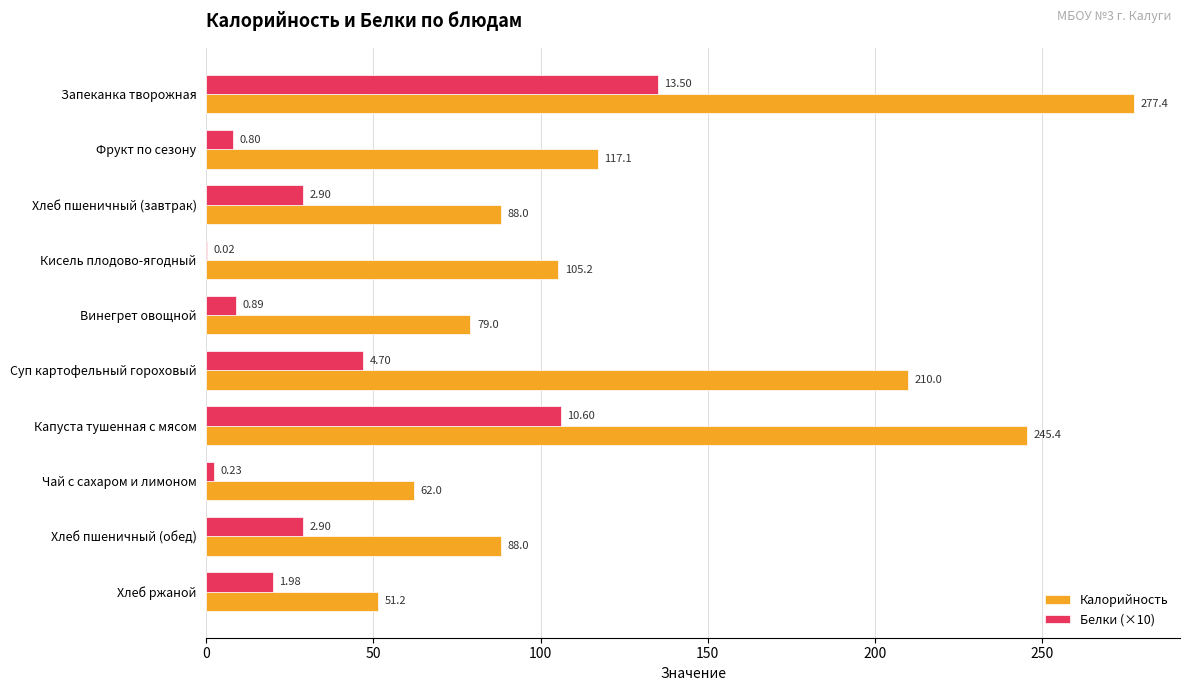

Which label corresponds to the largest value in the chart?

Запеканка творожная